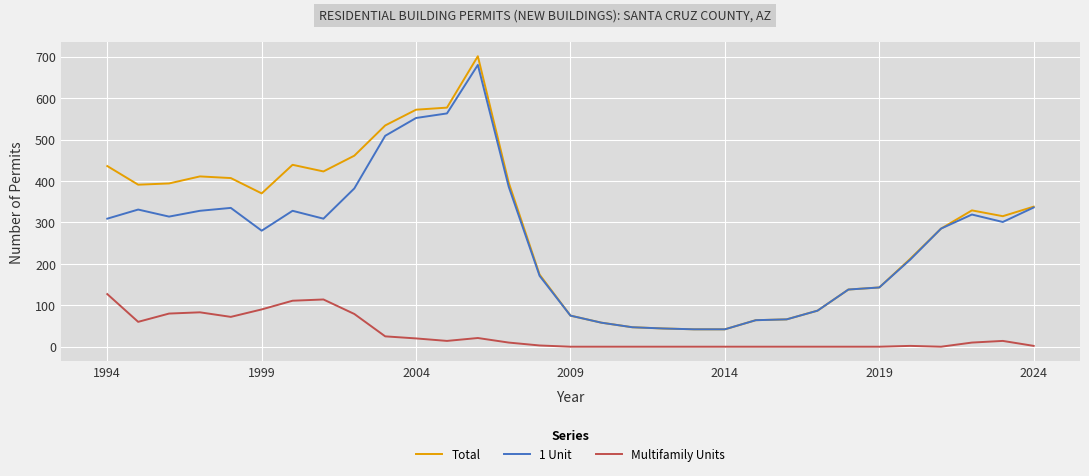

Which series has the largest range (max minus min)?

Total